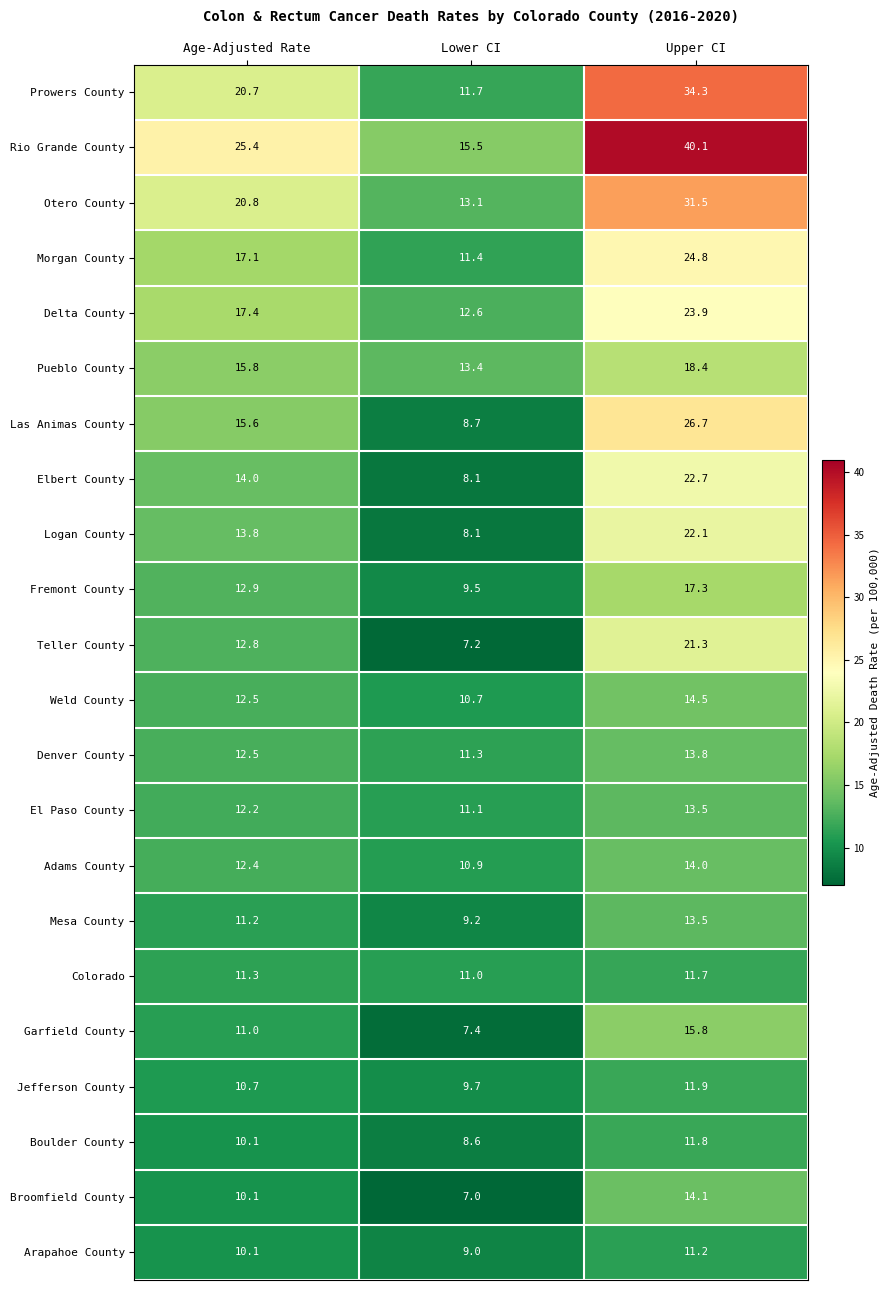

What is the highest value of the Logan County series?

22.1